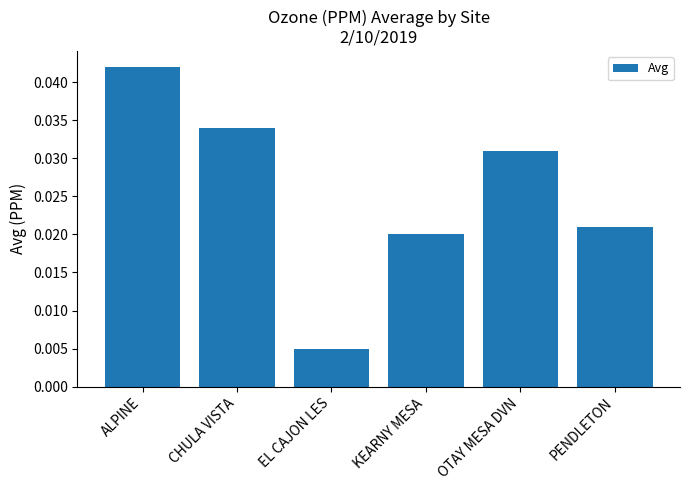

Does the chart contain stacked bars?

No